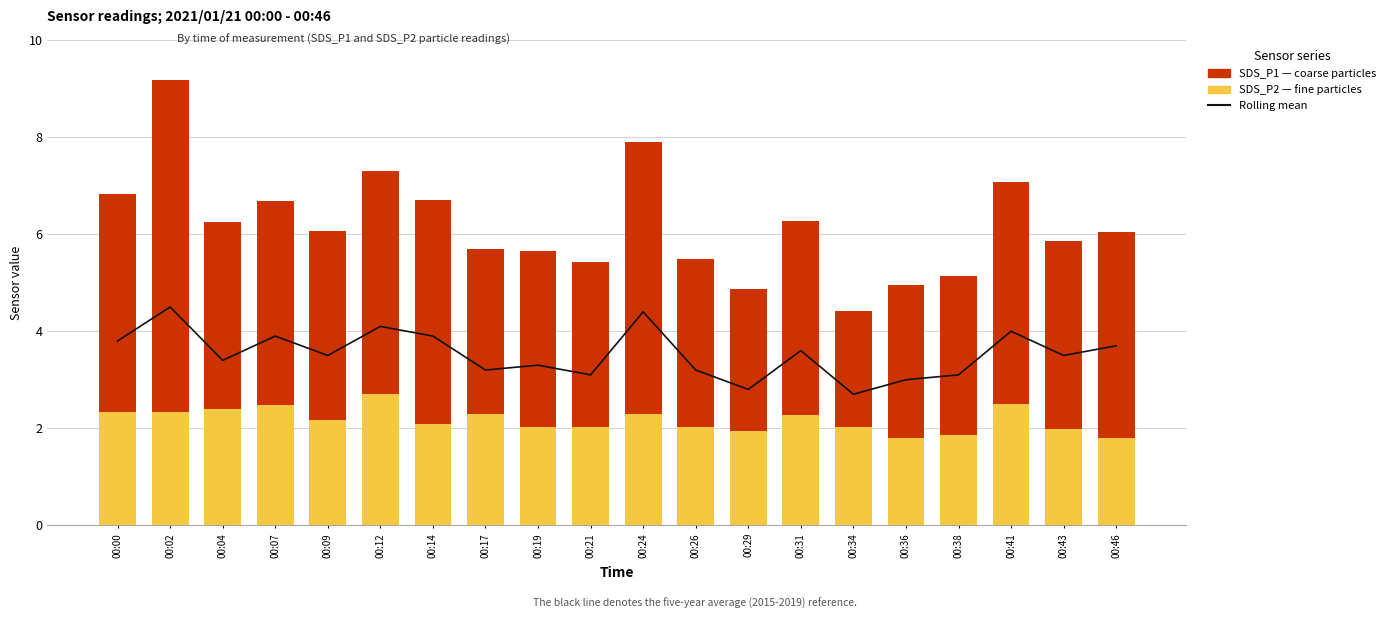

At which label is SDS_P2 (particle <2.5µm) closest to 2?

00:43